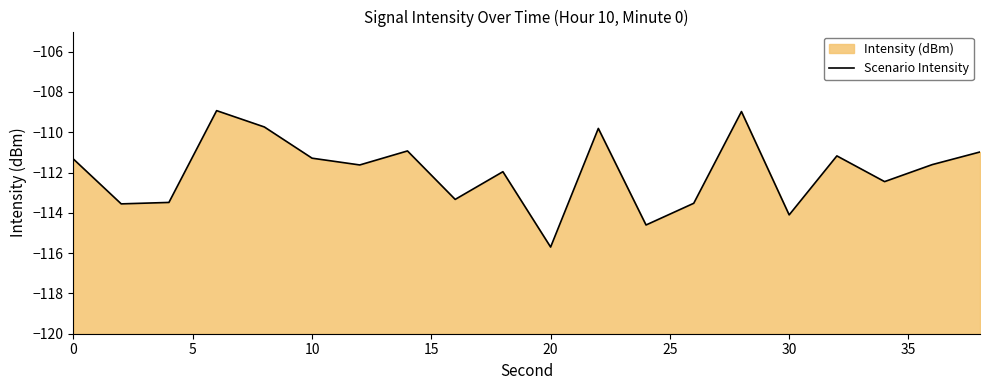

Count the number of data series in this chart.

1